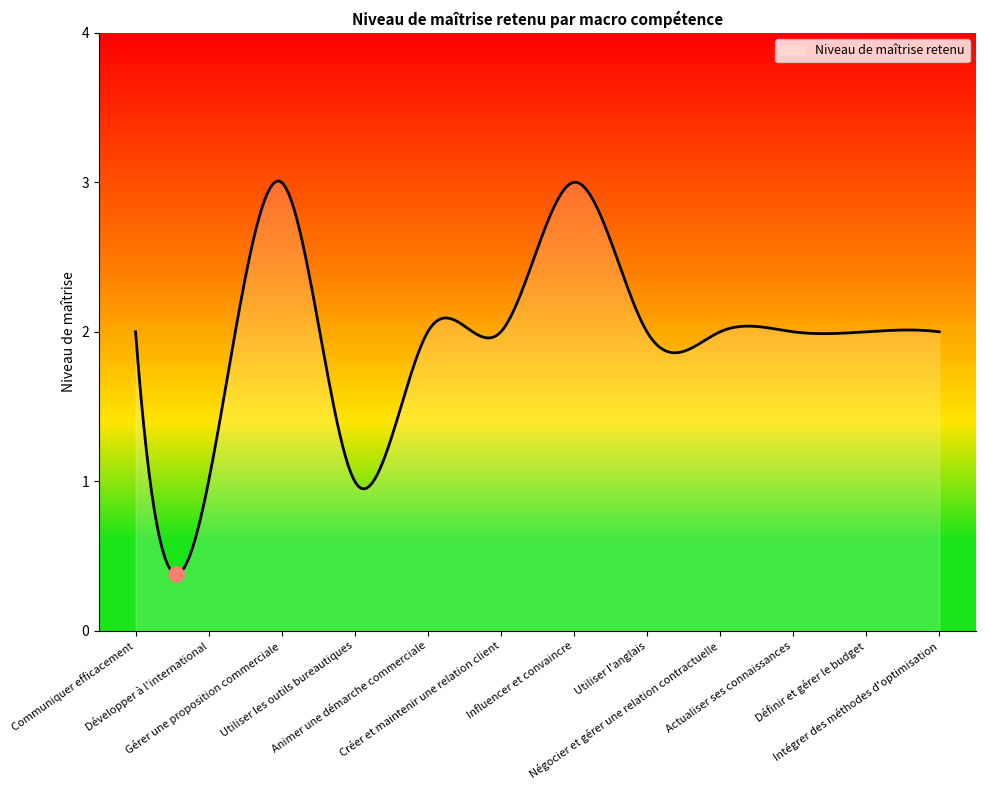

What is the smallest value displayed?

0.4